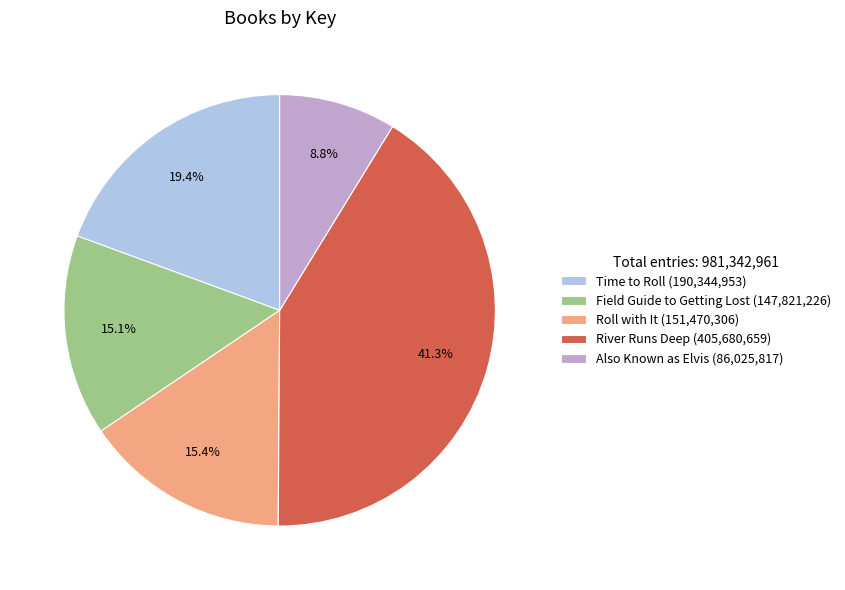

Between Roll with It (151,470,306) and Time to Roll (190,344,953), which is larger?

Time to Roll (190,344,953)